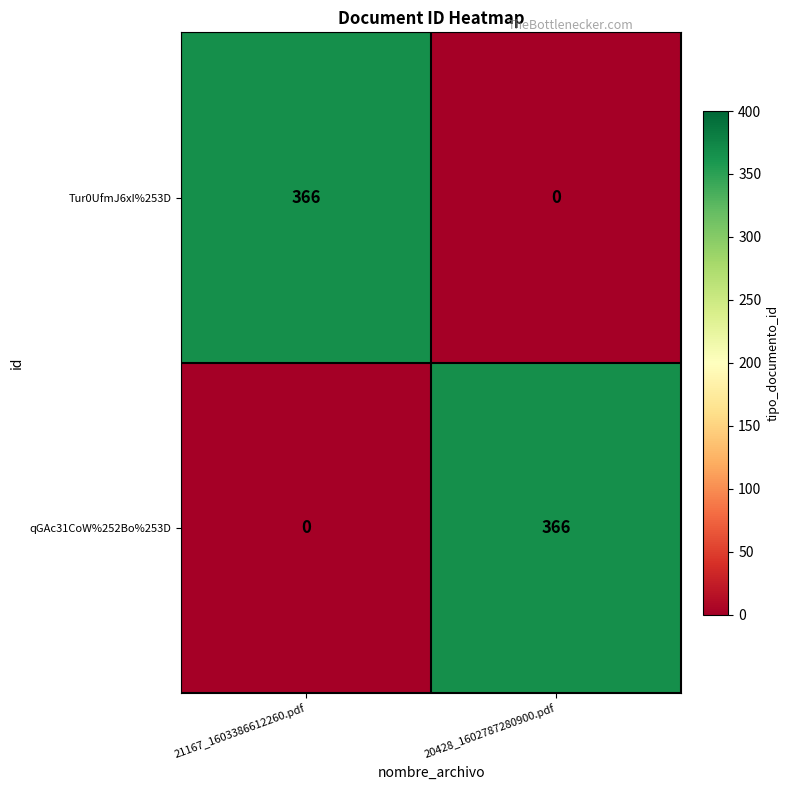

What is the difference between the highest and lowest values at 21167_1603386612260.pdf?

366